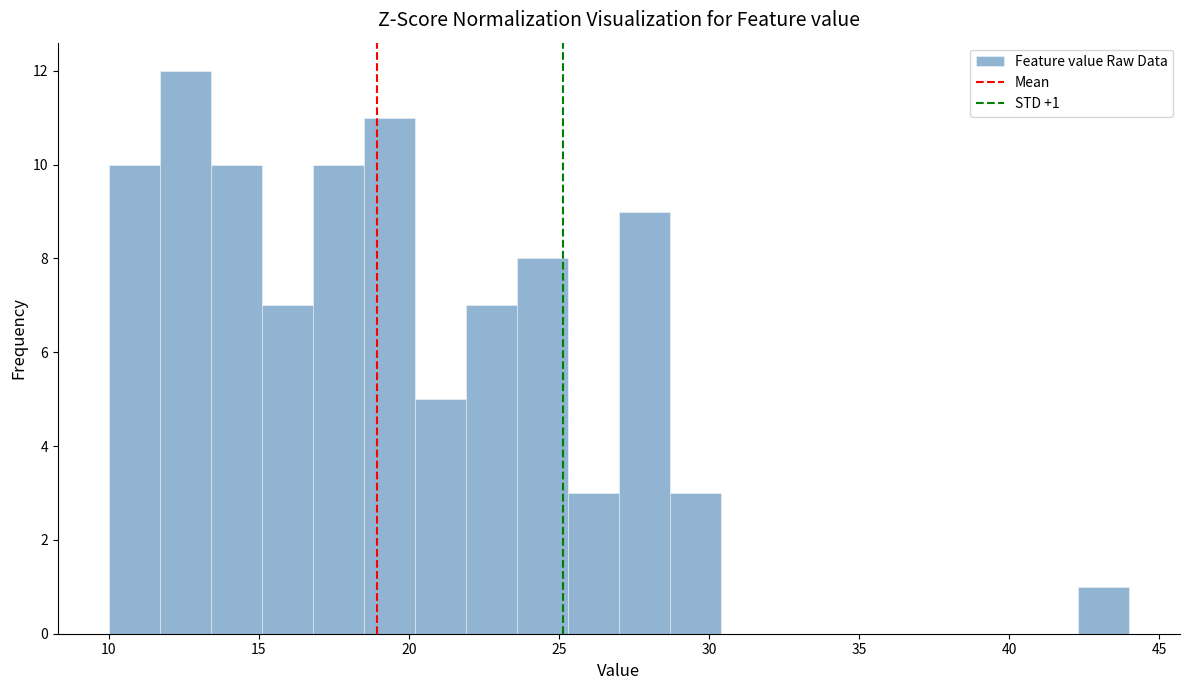

Around what value on the x-axis is the tallest bar? Give the approximate position of its centre, as read against the axis.

12.5